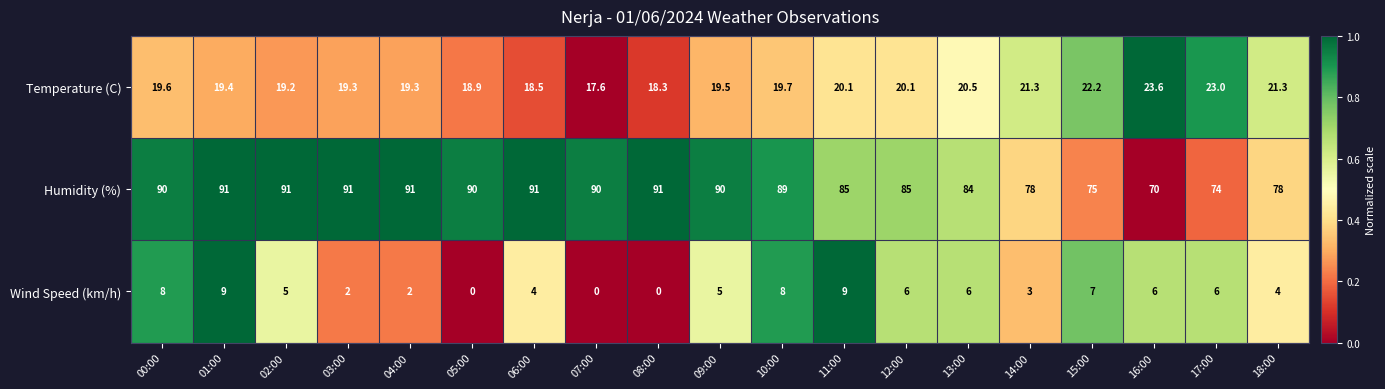

What is the difference between the Wind Speed (km/h) values at 08:00 and 03:00?

2.0